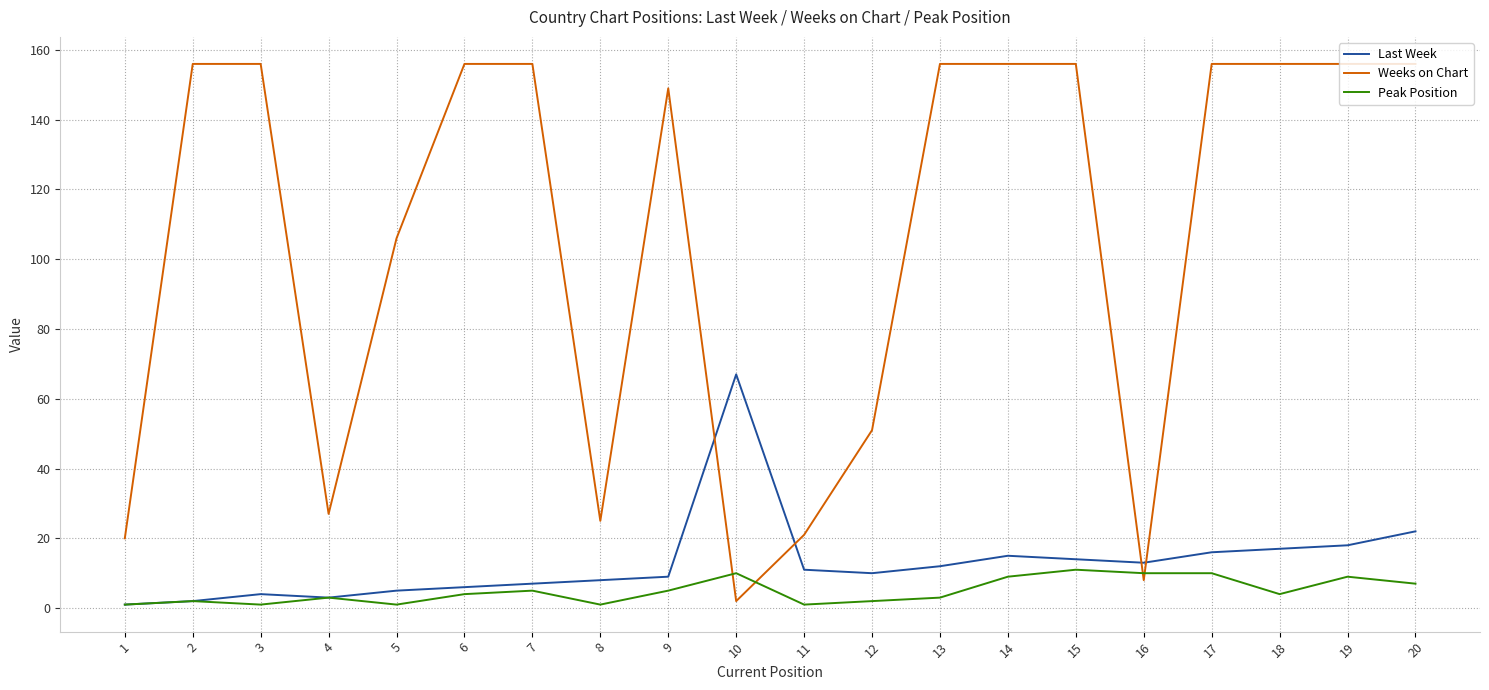

After their last crossing, which series has the higher values: Weeks on Chart or Last Week?

Weeks on Chart